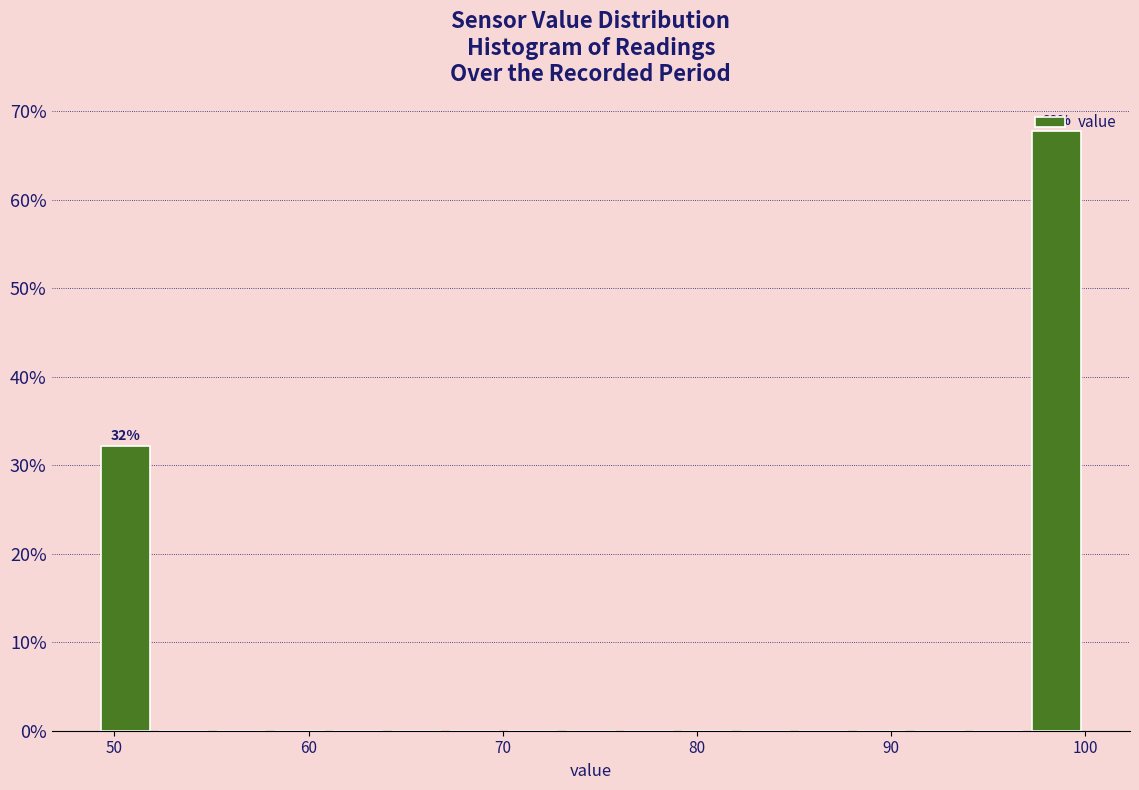

Read against the x-axis, roughly where is the centre of the tallest bar?

99